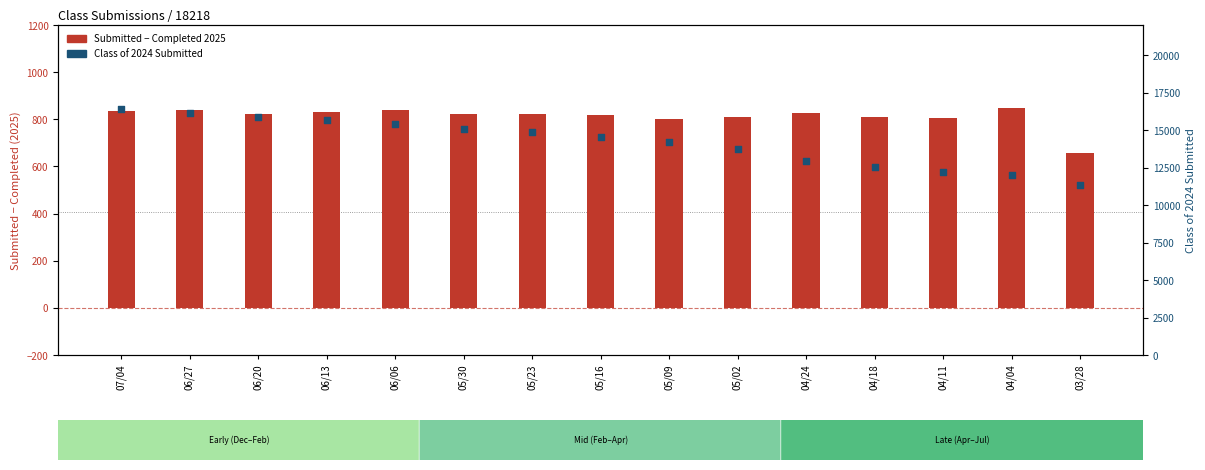

Is the value of Class of 2024 Submitted at 04/24 greater than the value of Submitted - Completed 2025 at 04/04?

Yes